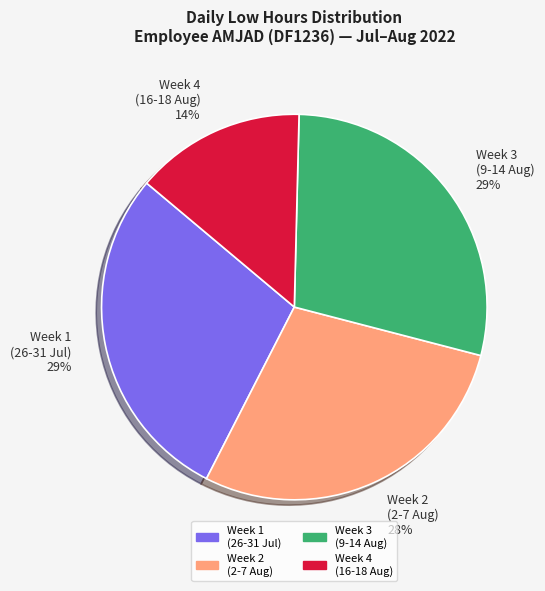

What percentage is the Week 1 (26-31 Jul) slice, to the nearest percent?

29%